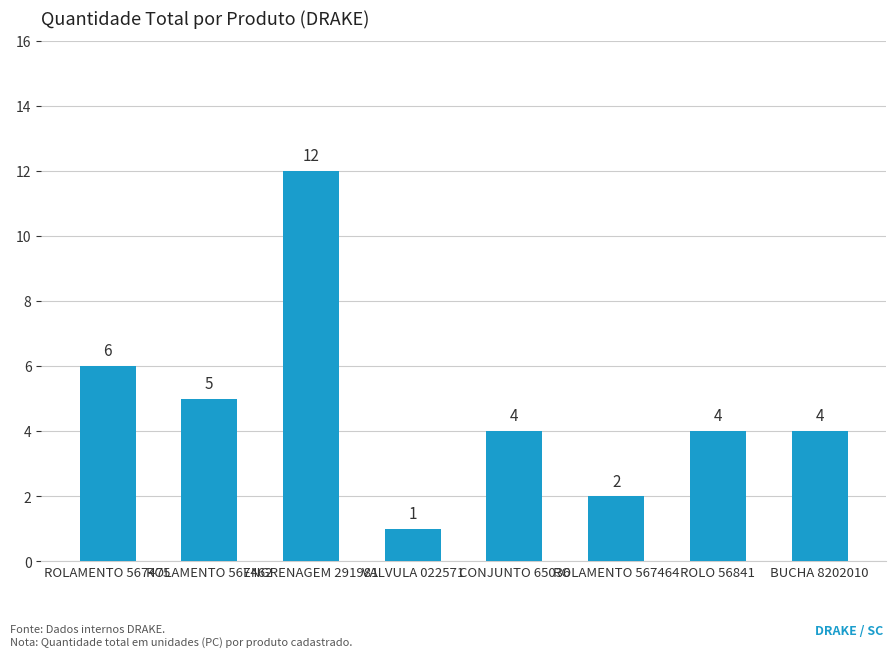

Which category has the highest value across all series?

ENGRENAGEM 291981